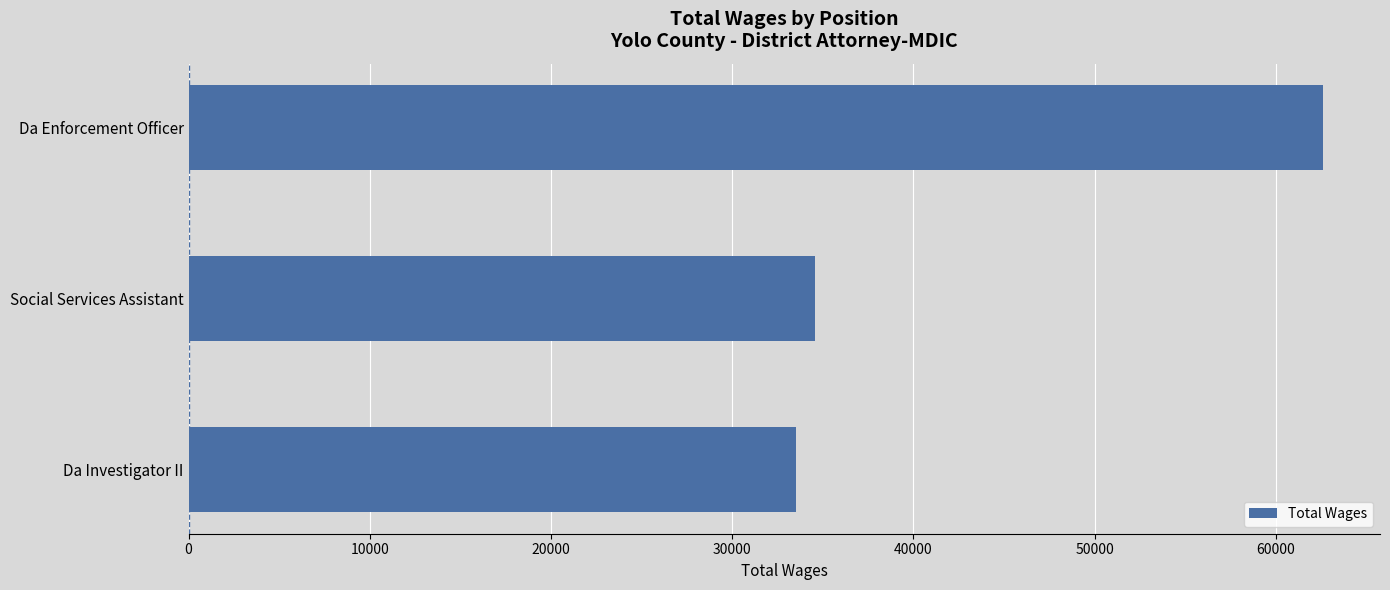

Reading bottom to top, transcribe all the data shown in this chart.

Da Investigator II=33506	Social Services Assistant=34564	Da Enforcement Officer=62624